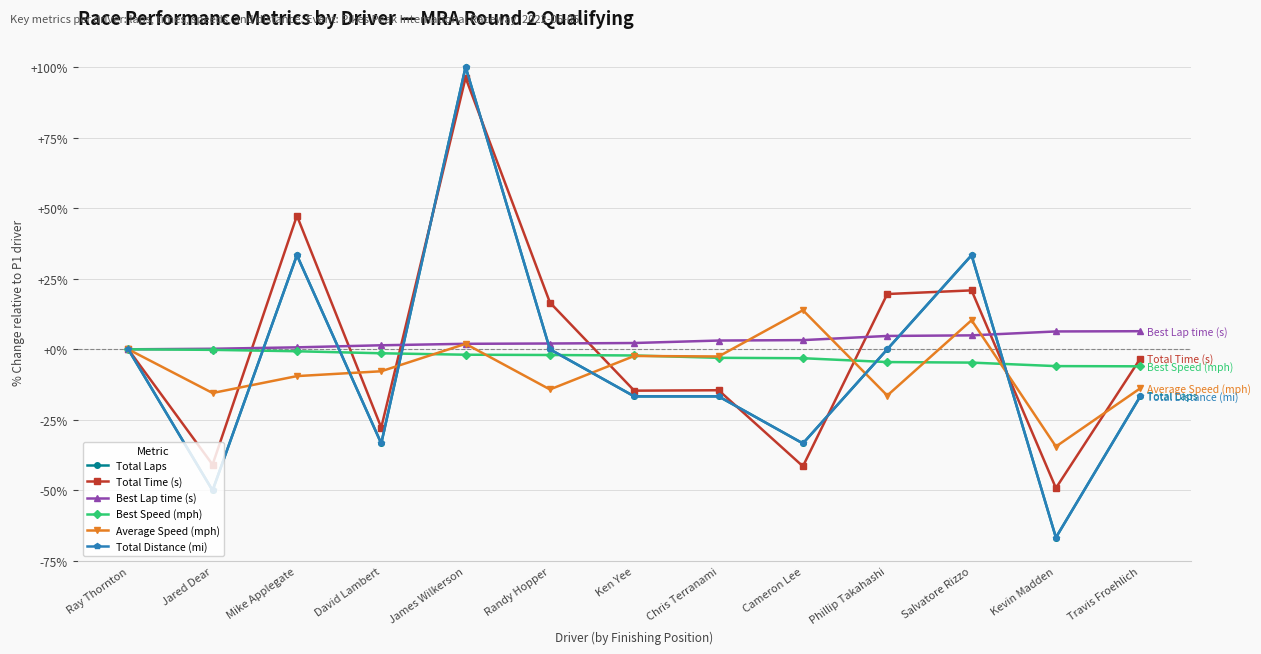

Is the value of Total Distance (mi) at Jared Dear greater than the value of Average Speed (mph) at David Lambert?

No